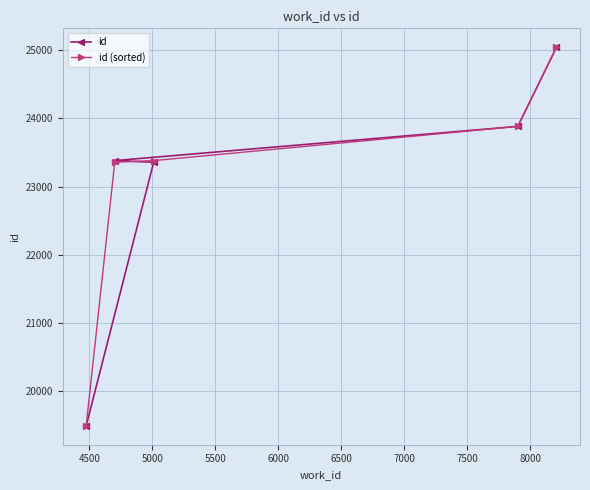

What are all the series names shown in the legend?

id, id (sorted)